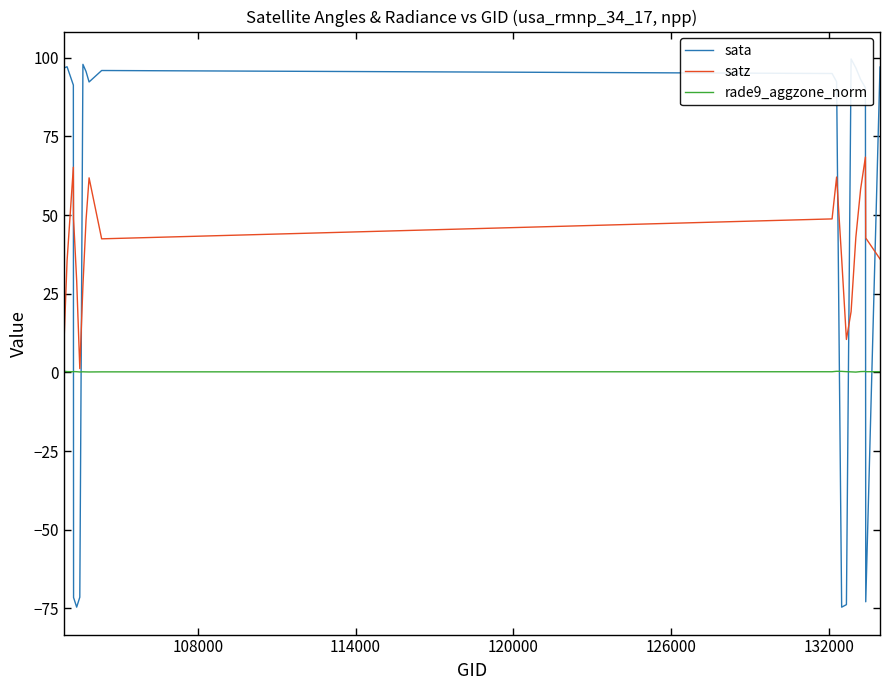

What is the maximum value for satz?

68.5